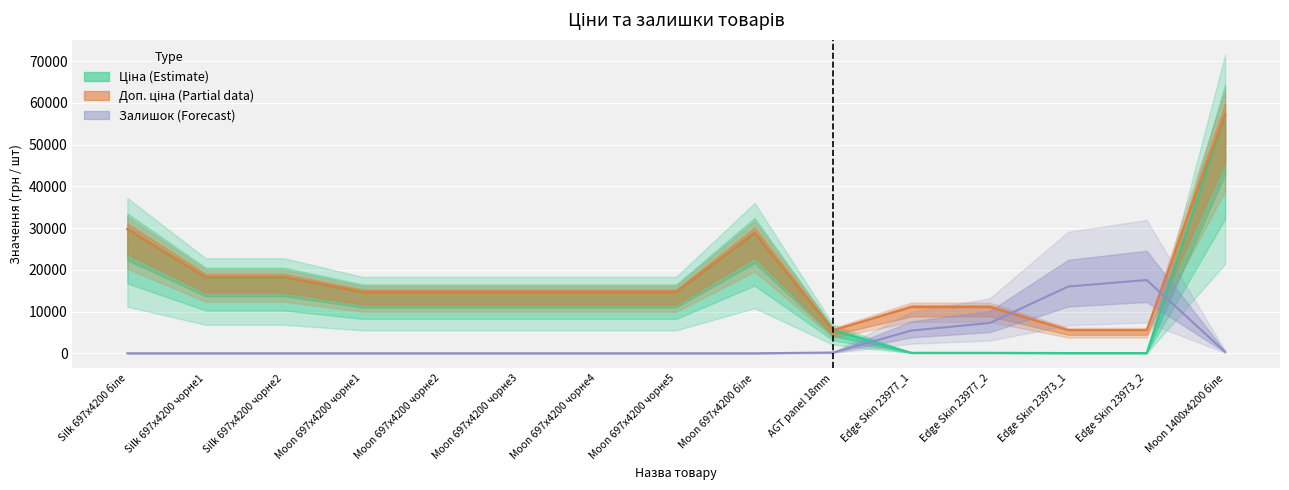

What is the difference between the second highest and minimum values in the Доп. ціна series?

24264.2